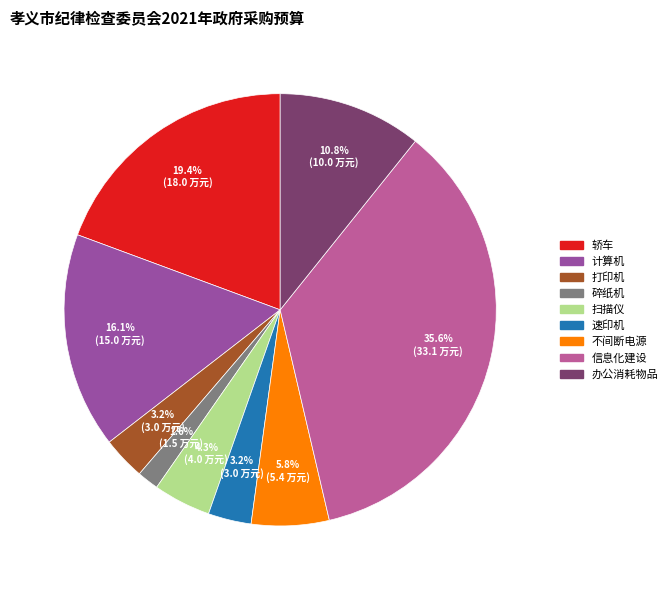

Which category has the smallest portion of the pie?

碎纸机